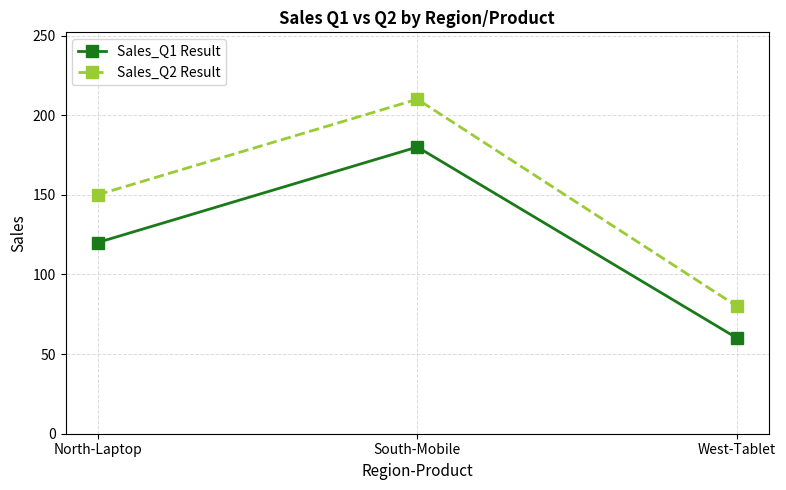

What is the difference between the Sales_Q2 Result values at North-Laptop and West-Tablet?

70